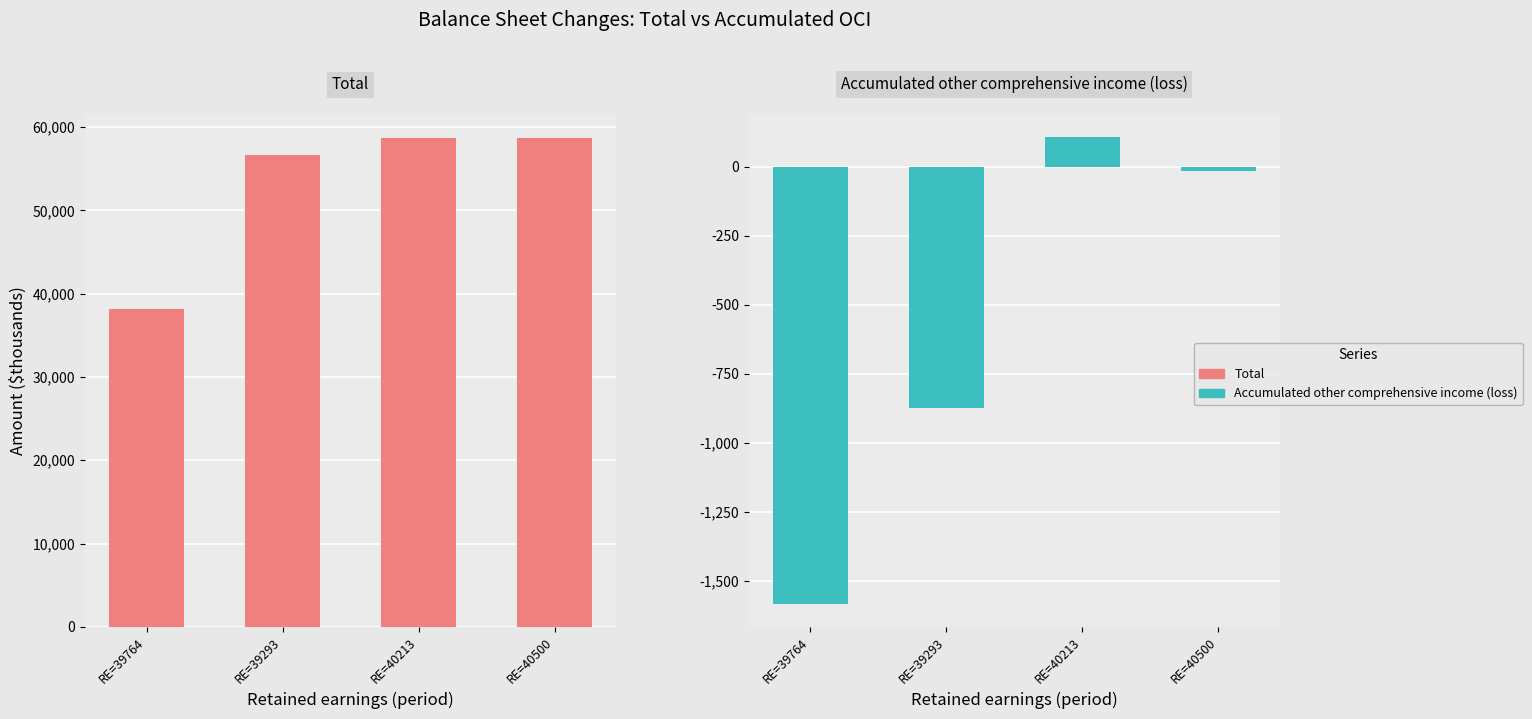

The value of Total at RE=40500 is 96431. True or false?

False